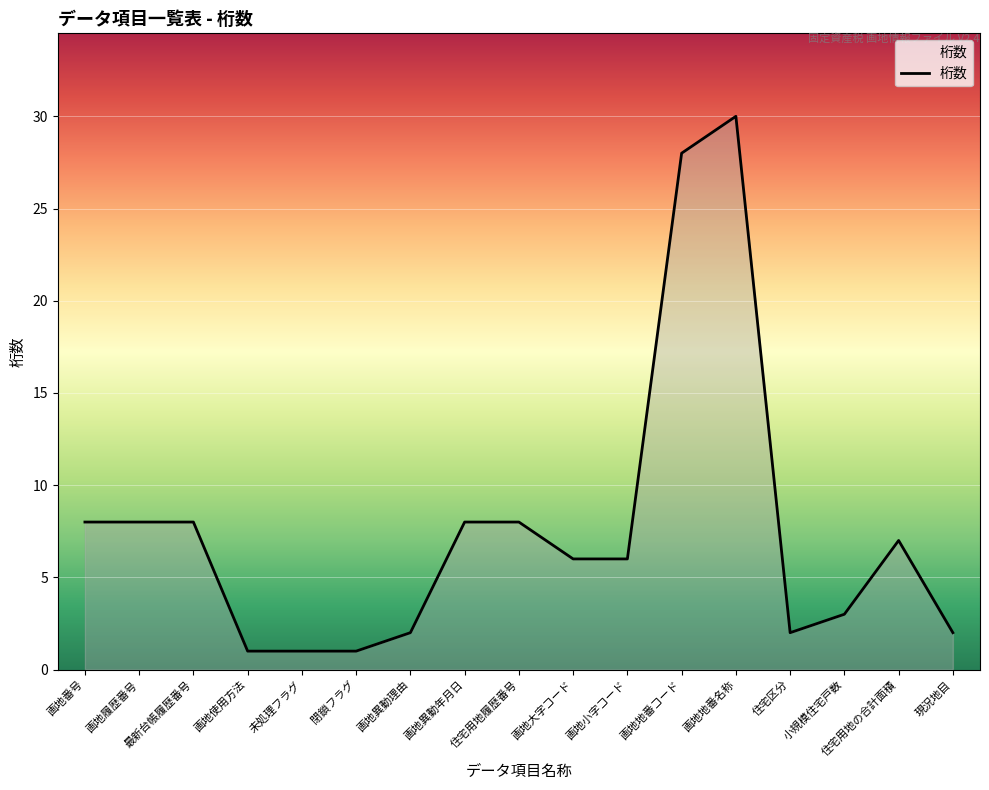

Reading left to right, extract all data points from this chart.

画地番号=8	画地履歴番号=8	最新台帳履歴番号=8	画地使用方法=1	未処理フラグ=1	閉鎖フラグ=1	画地異動理由=2	画地異動年月日=8	住宅用地履歴番号=8	画地大字コード=6	画地小字コード=6	画地地番コード=28	画地地番名称=30	住宅区分=2	小規模住宅戸数=3	住宅用地の合計面積=7	現況地目=2